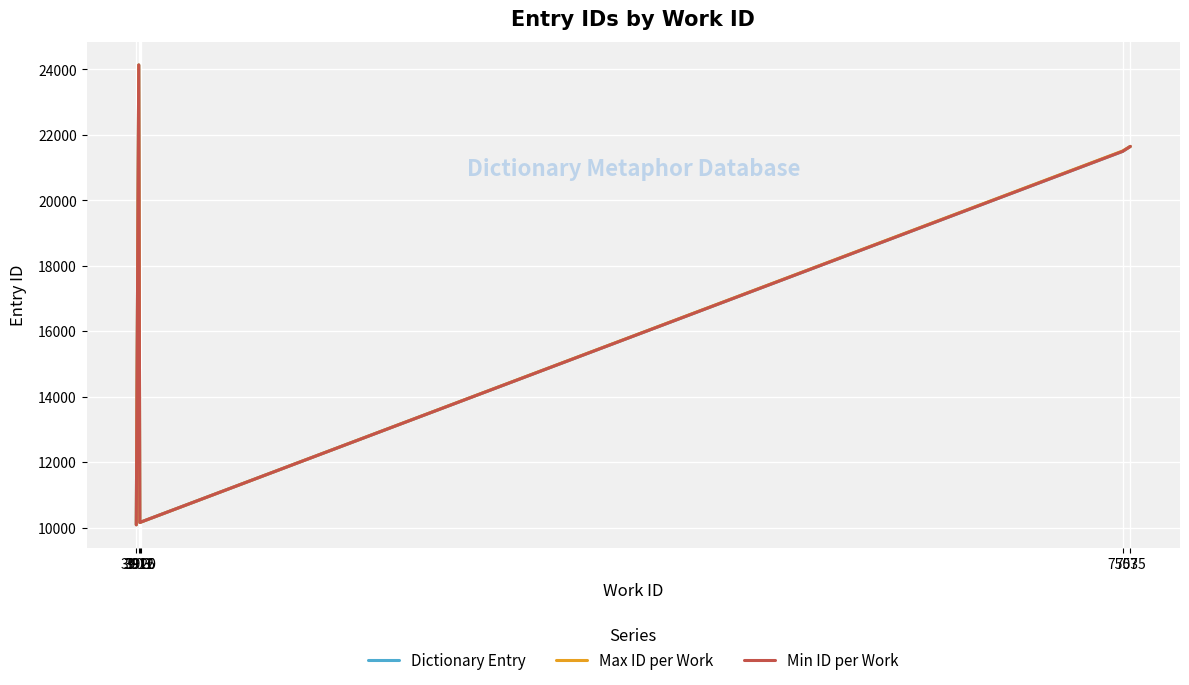

What is the difference between the second highest and minimum values in the Min ID per Work series?

11556